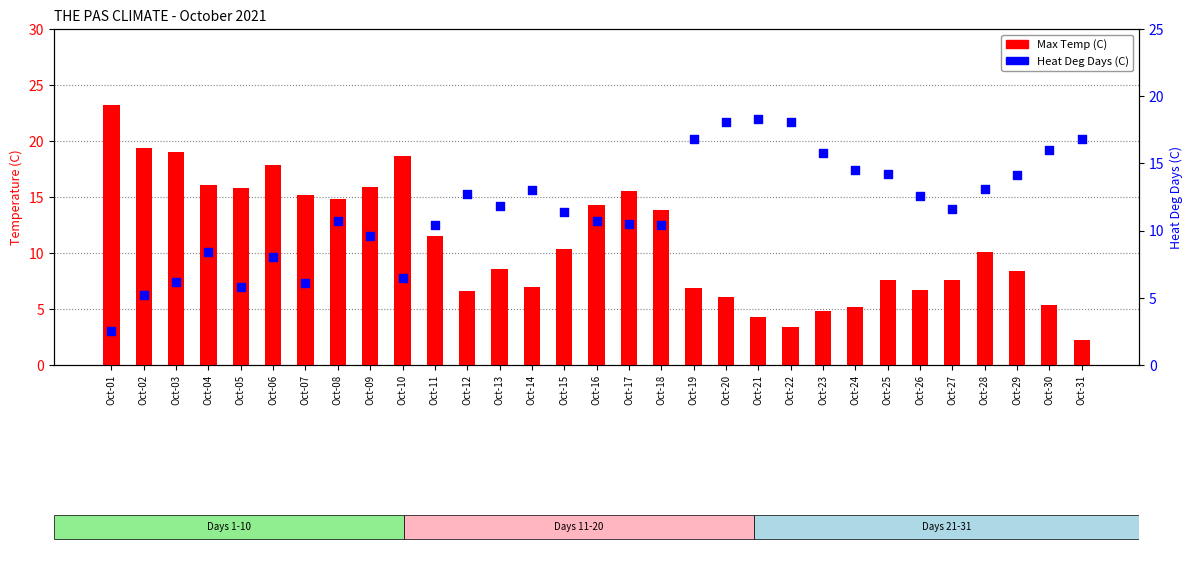

Which series reaches the maximum Y coordinate?

Max Temp (C)